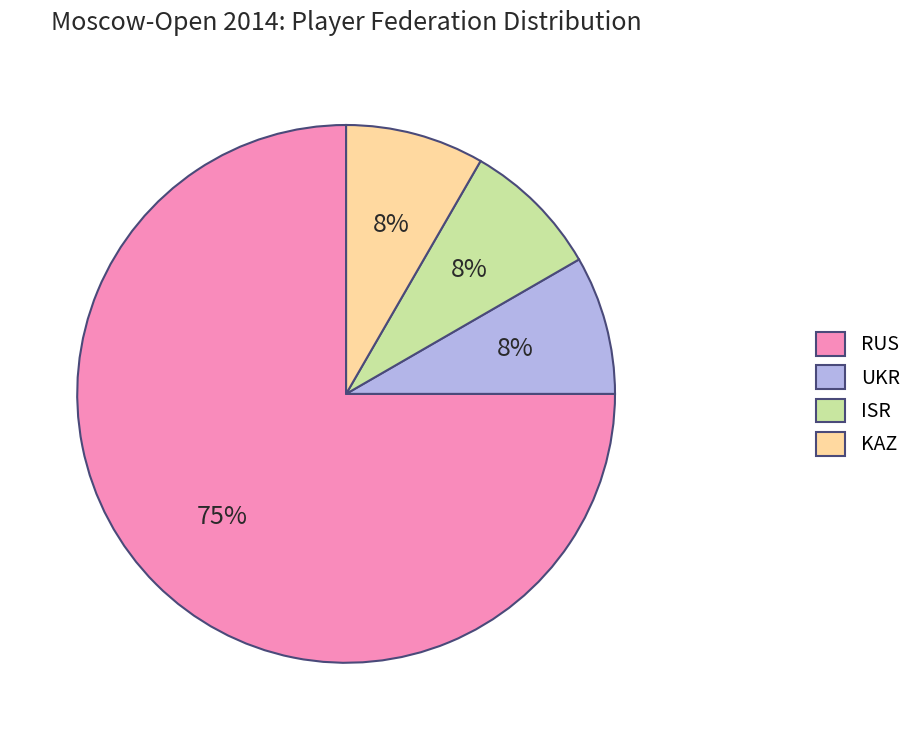

Count the number of slices in the pie.

4